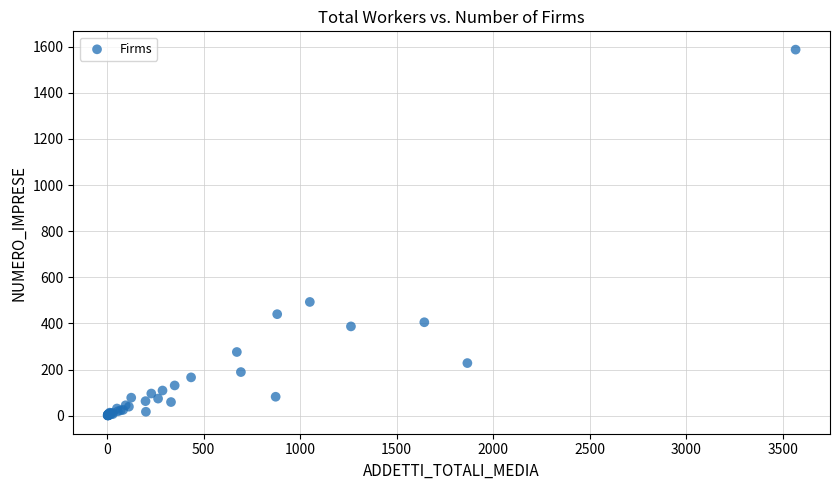

What Y value in the scatter plot is closest to 794?

493